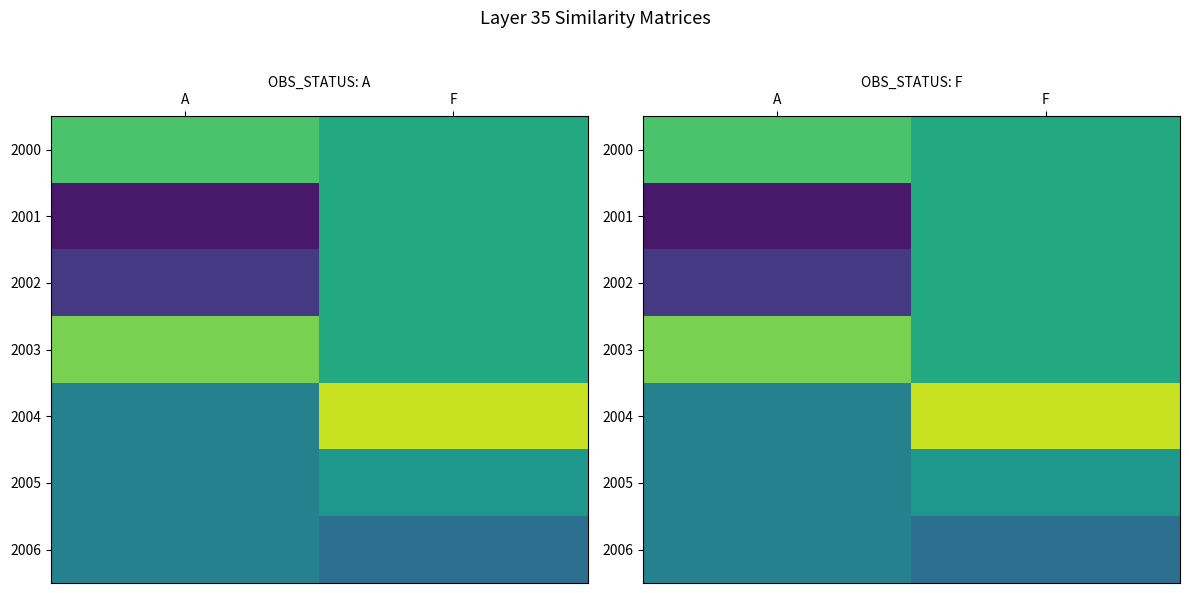

What value does the 2000 series have at A?

28.3